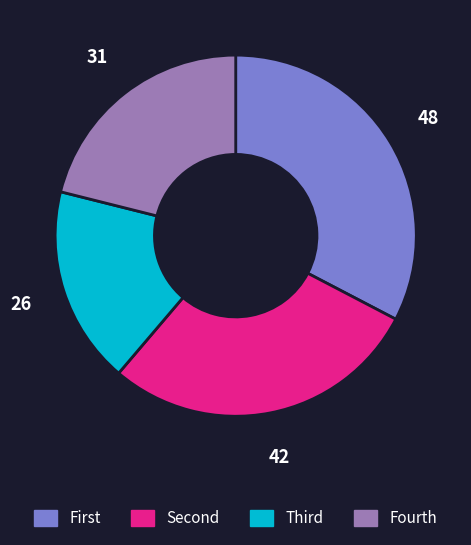

Does any single category account for the majority?

No